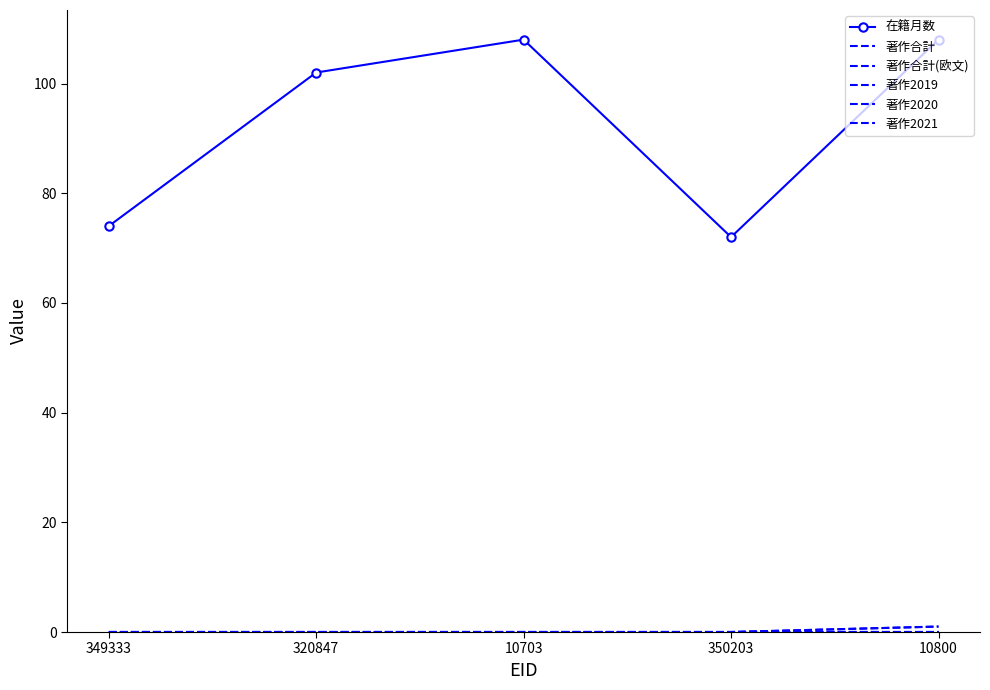

True or false: 著作2020 has more than 1 points higher than both neighbors.

False